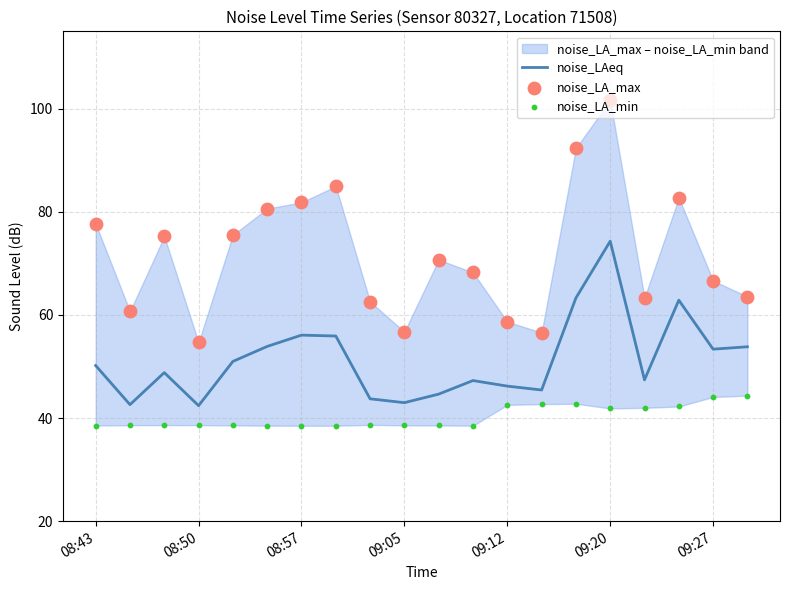

Which series has the largest total across all categories?

noise_LA_max